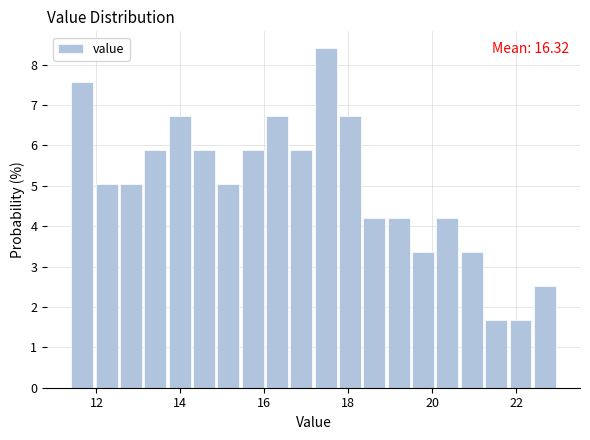

Around what value on the x-axis is the tallest bar? Give the approximate position of its centre, as read against the axis.

17.4